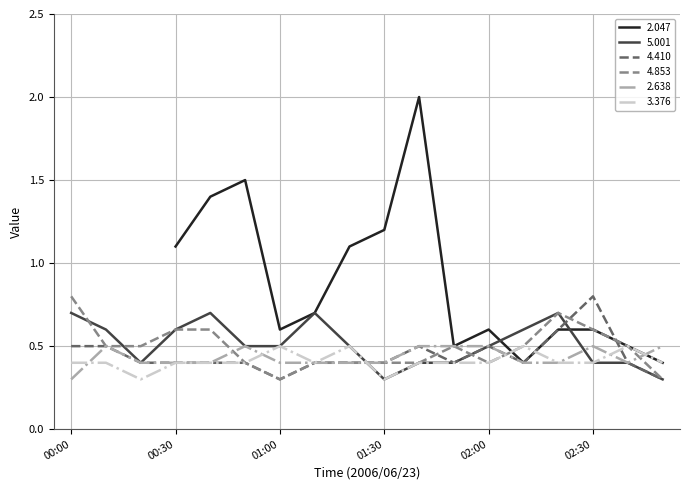

Does the chart display data point markers on the line(s)?

No